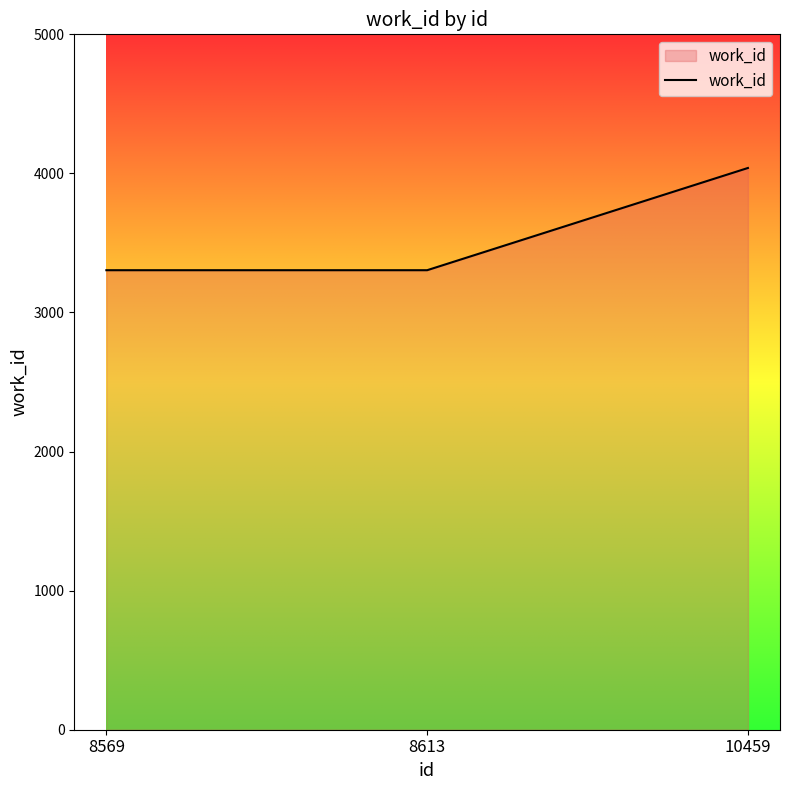

Read the value at 8569.

3304